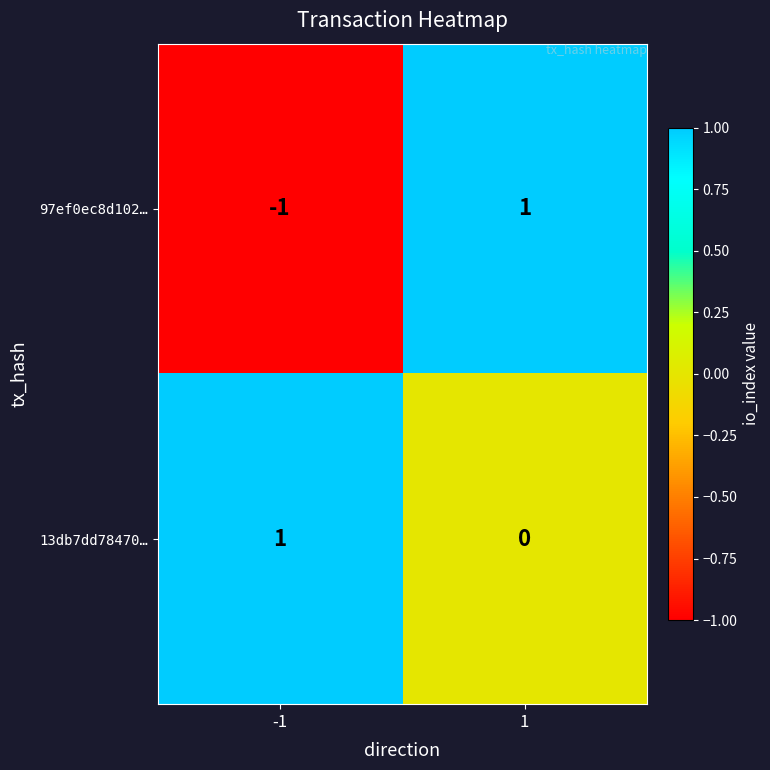

List the series in order of their overall mean, highest first.

13db7dd78470…, 97ef0ec8d102…